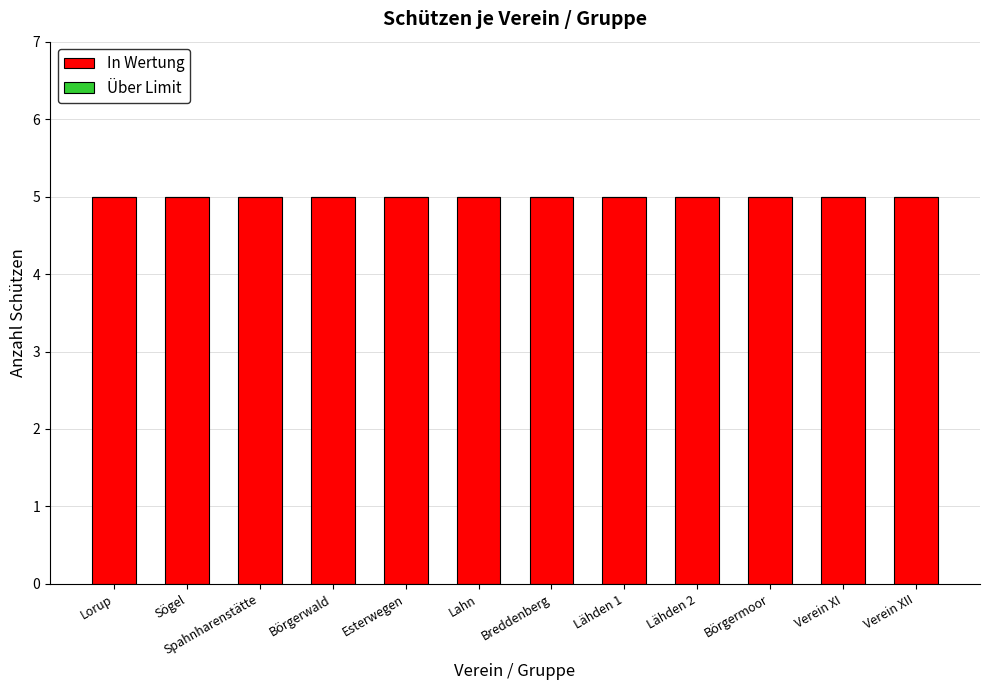

How many bars are there in total?

24